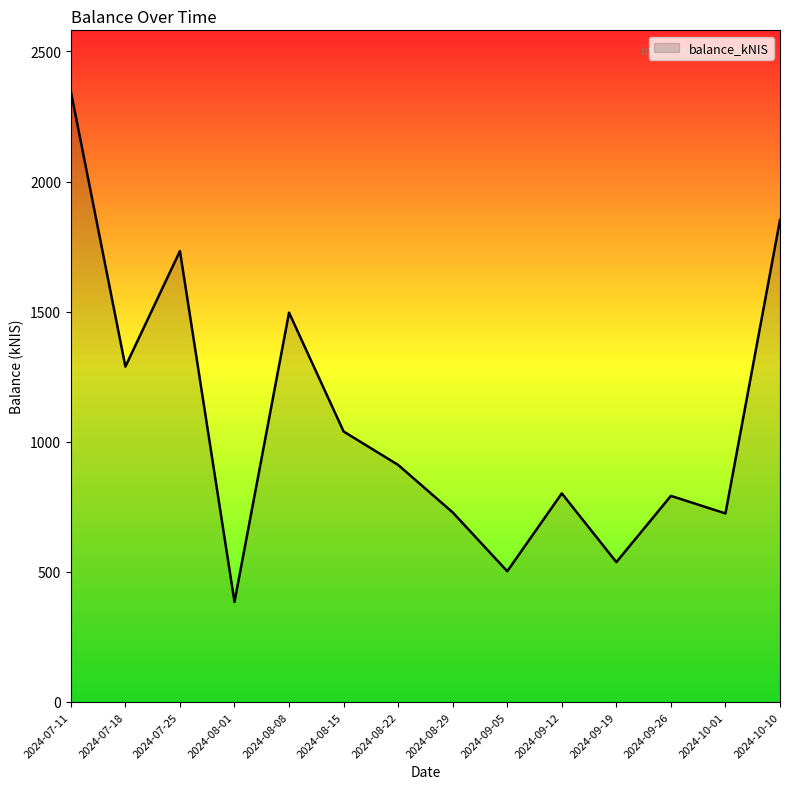

What is the approximate value at 2024-09-05?

502.4